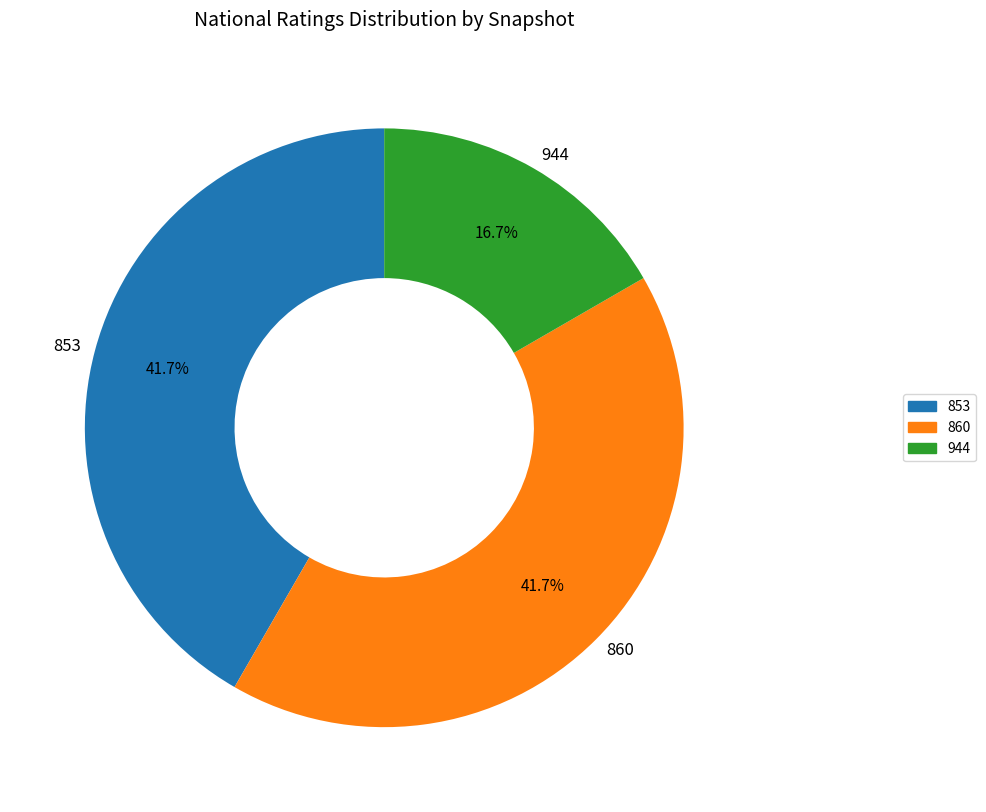

Between 860 and 944, which is larger?

860